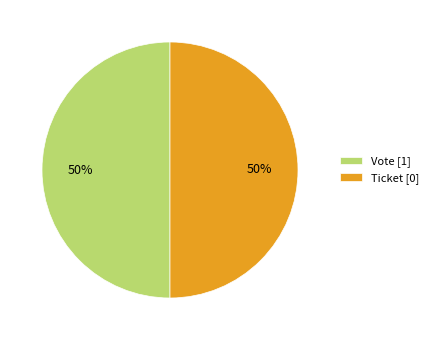

Is the sum of Vote [1] and Ticket [0] greater than half?

Yes